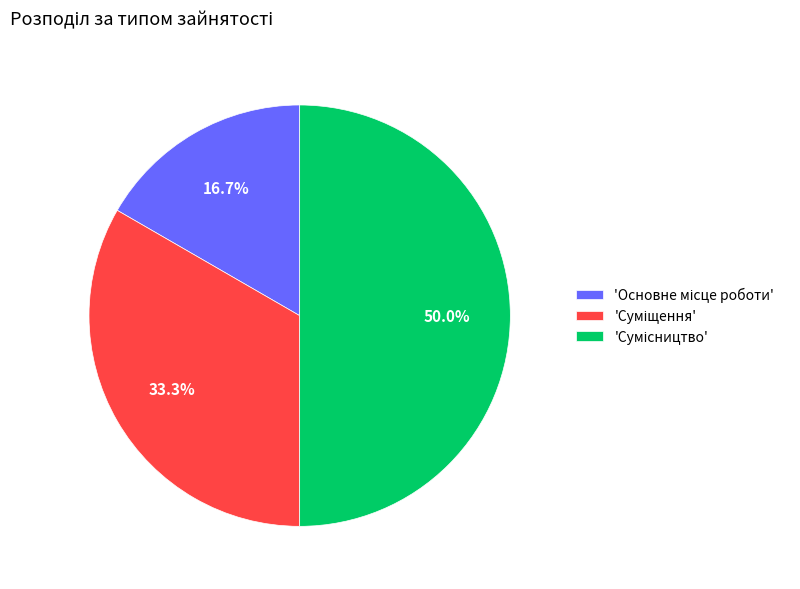

To the nearest percent, what is the average slice percentage?

33%